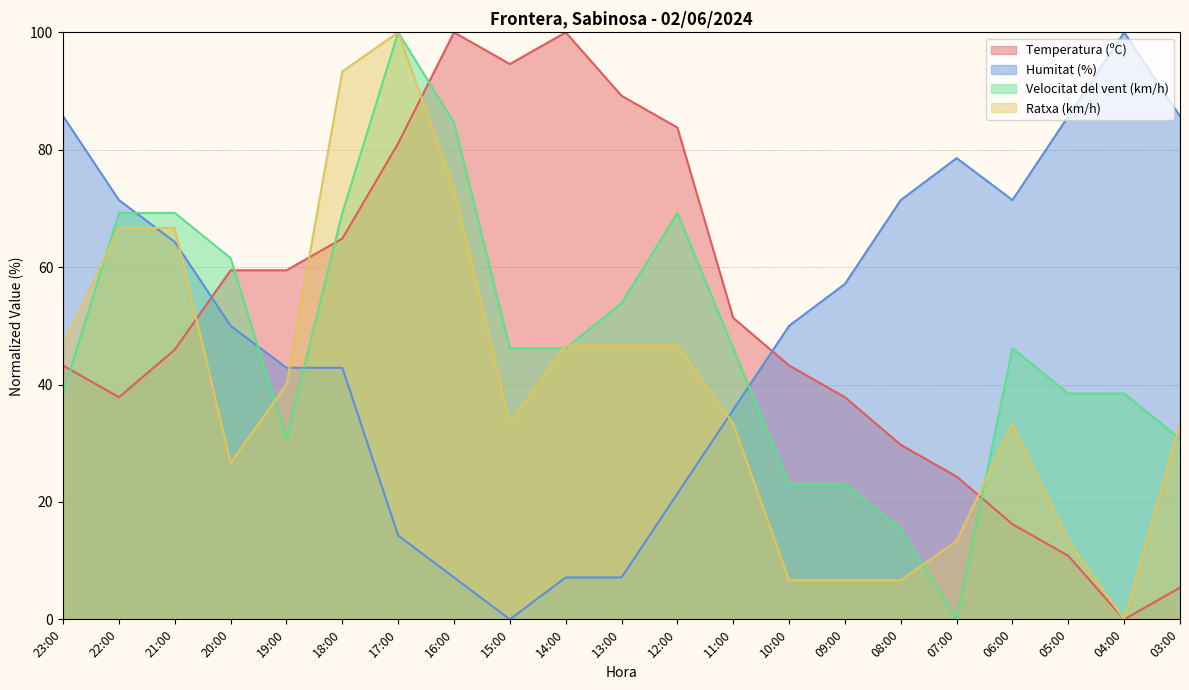

The Ratxa (km/h) series shows 2.9 at 09:00. True or false?

False